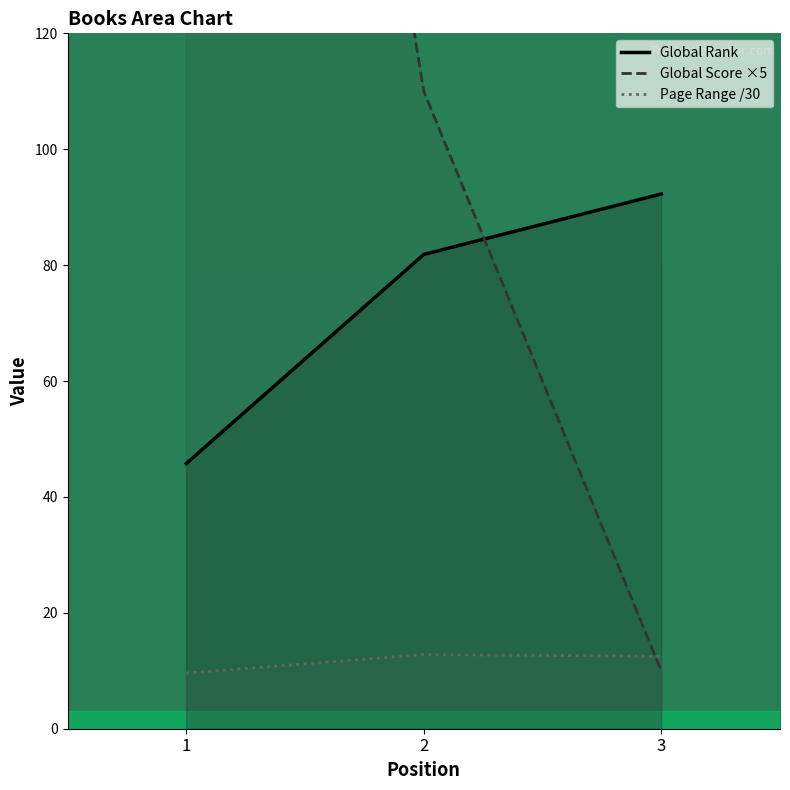

Rank the categories by Global Rank value from lowest to highest.

1, 2, 3